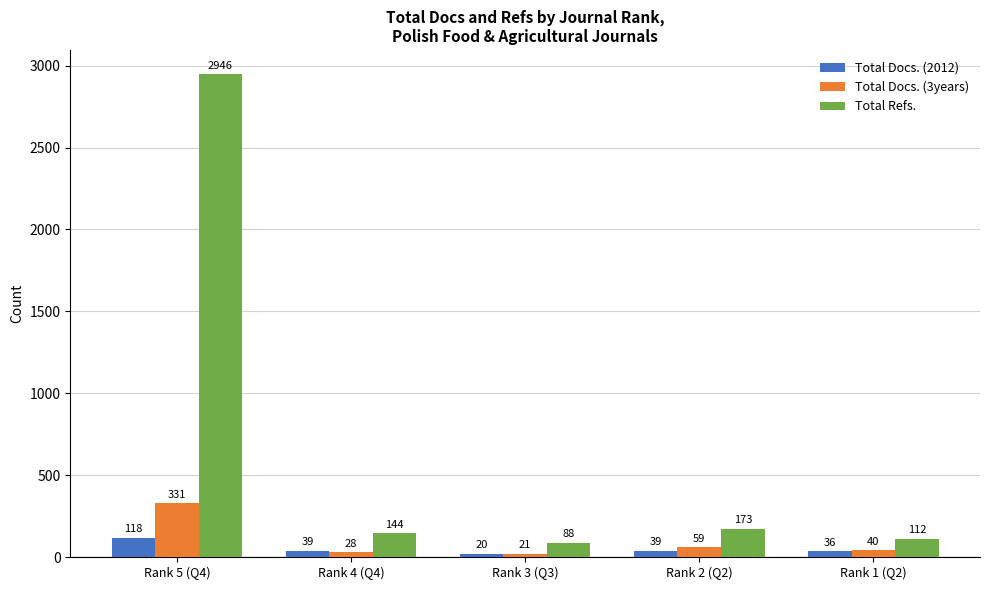

Which series has the largest range (max minus min)?

Total Refs.